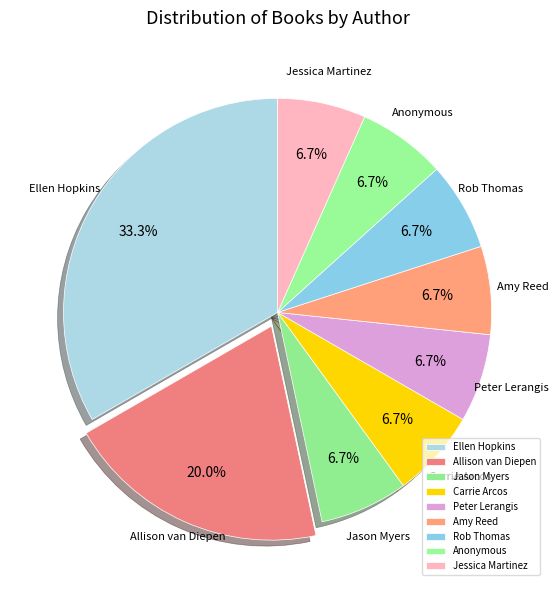

Count the number of slices in the pie.

9